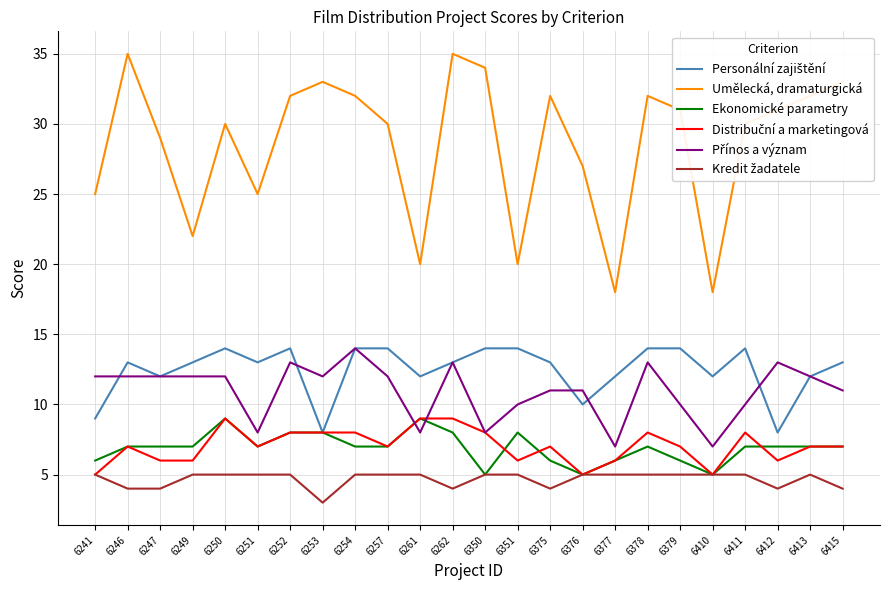

What is the difference between the highest and lowest values at 6412?

27